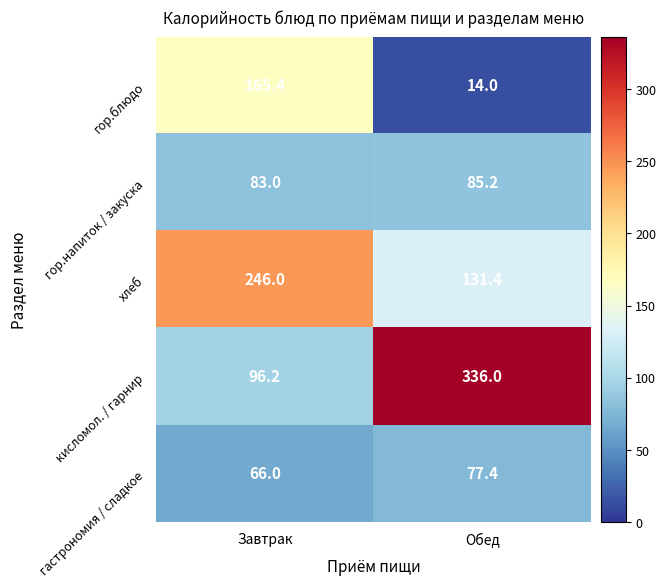

Which series changed the most between Завтрак and Обед?

кисломол. / гарнир